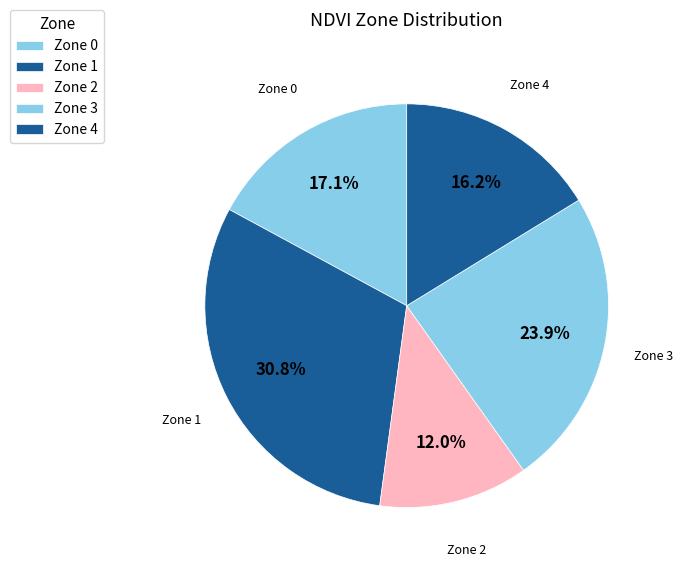

Which category has the smallest portion of the pie?

Zone 2